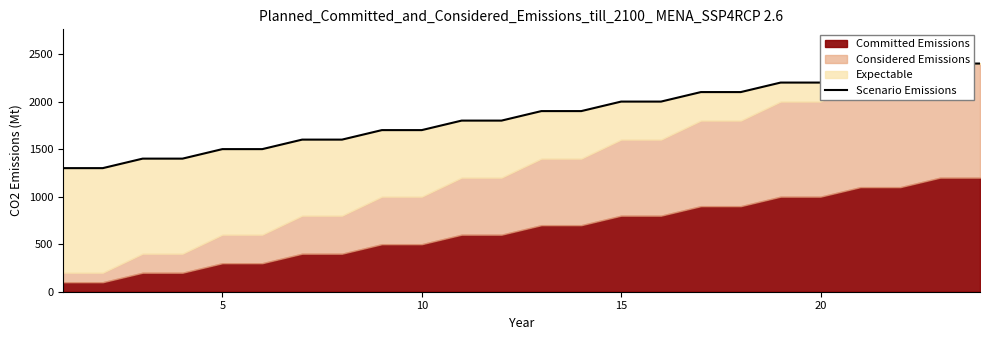

How many values are below 1900?

12